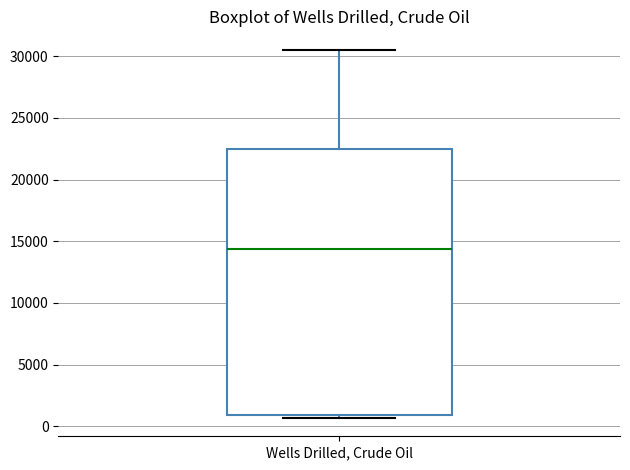

Read this box plot against the y-axis: the position of the median line, the range covered by the box, and the ends of both whiskers. The values are not printed on the chart, so give them approximately, as read against the axis.

median 14500, box 1000 to 22500, whiskers 500 to 30500